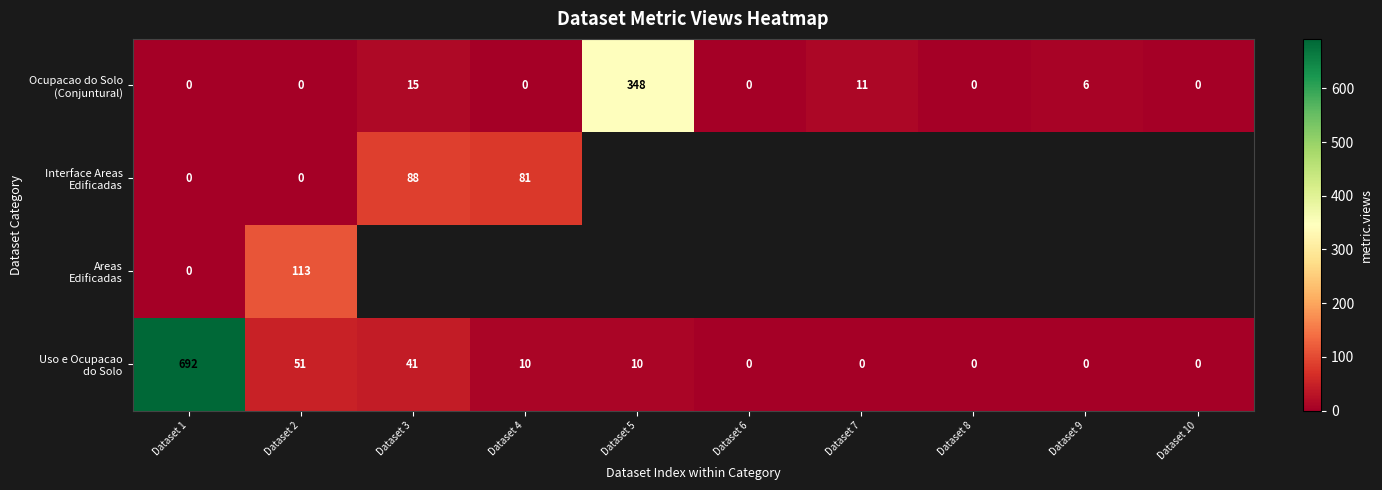

What is the spread (max minus min) of values at Dataset 1?

692